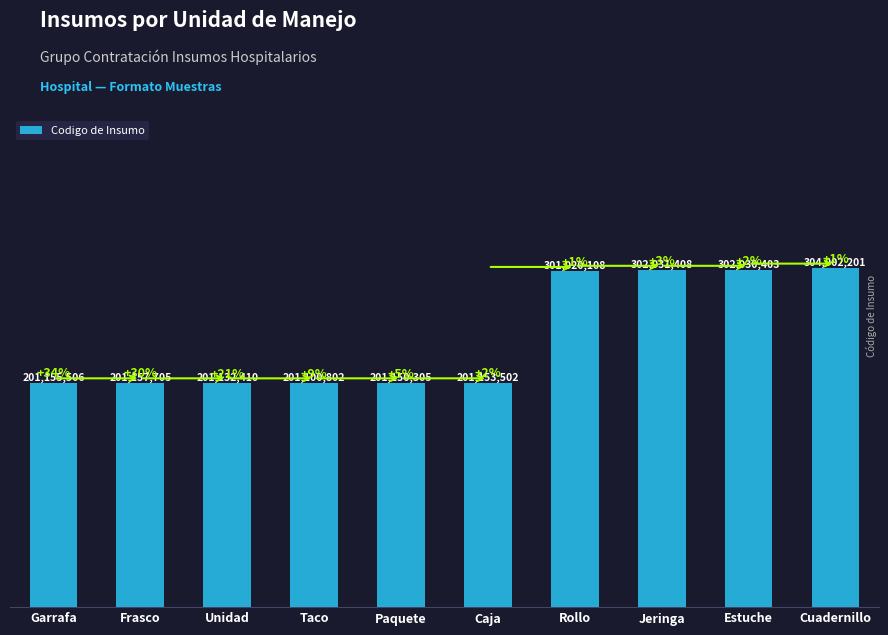

What position from the right is Frasco?

9